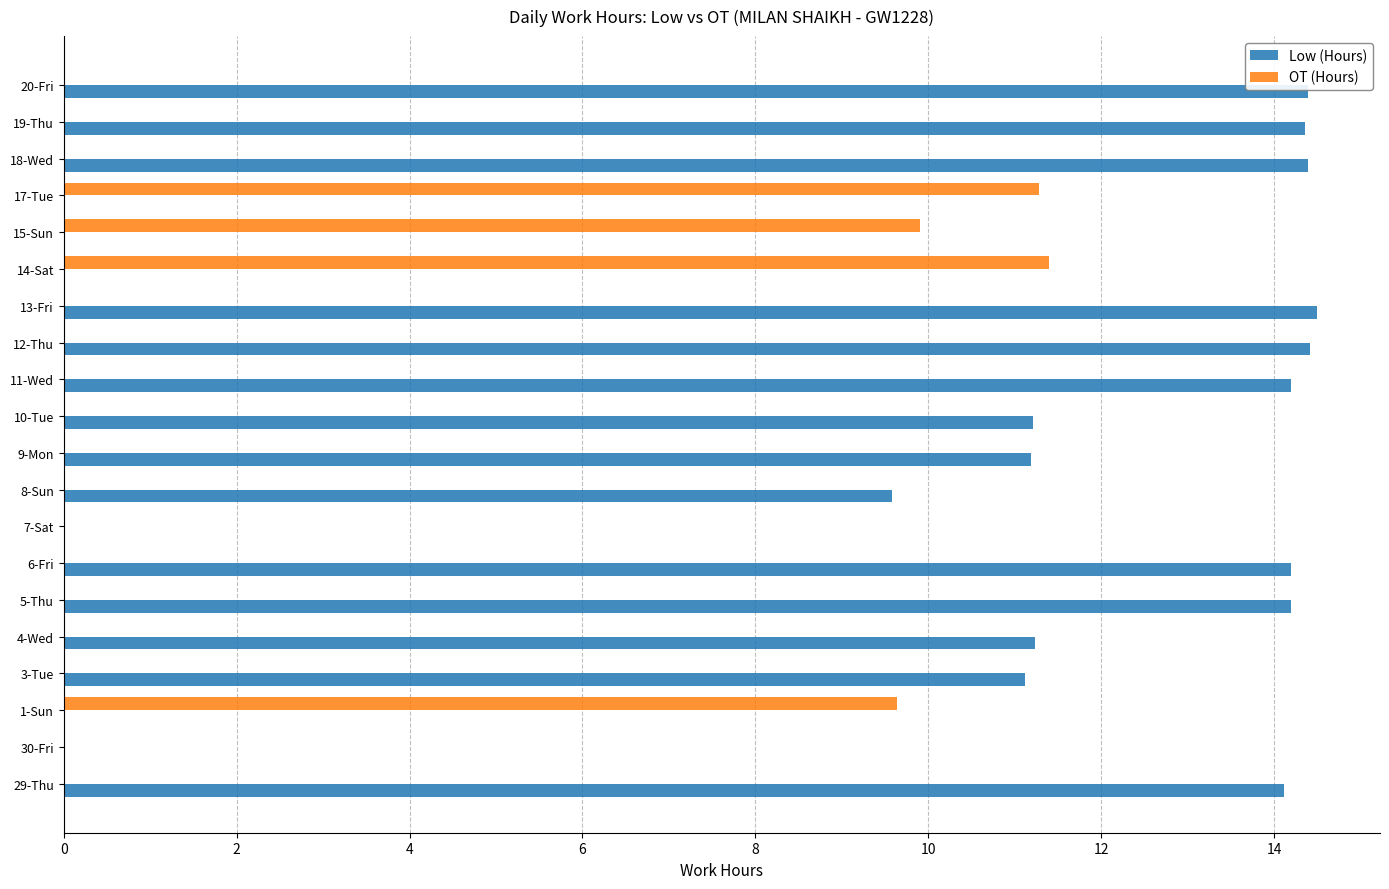

What is the sum of all Low (Hours) values?

183.1